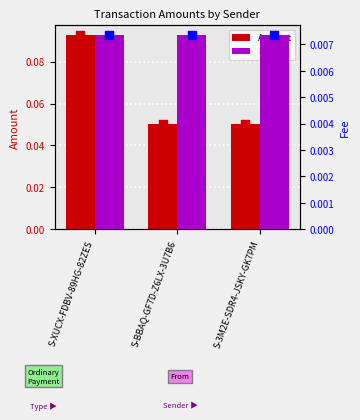

Which series has the largest total across all categories?

Amount